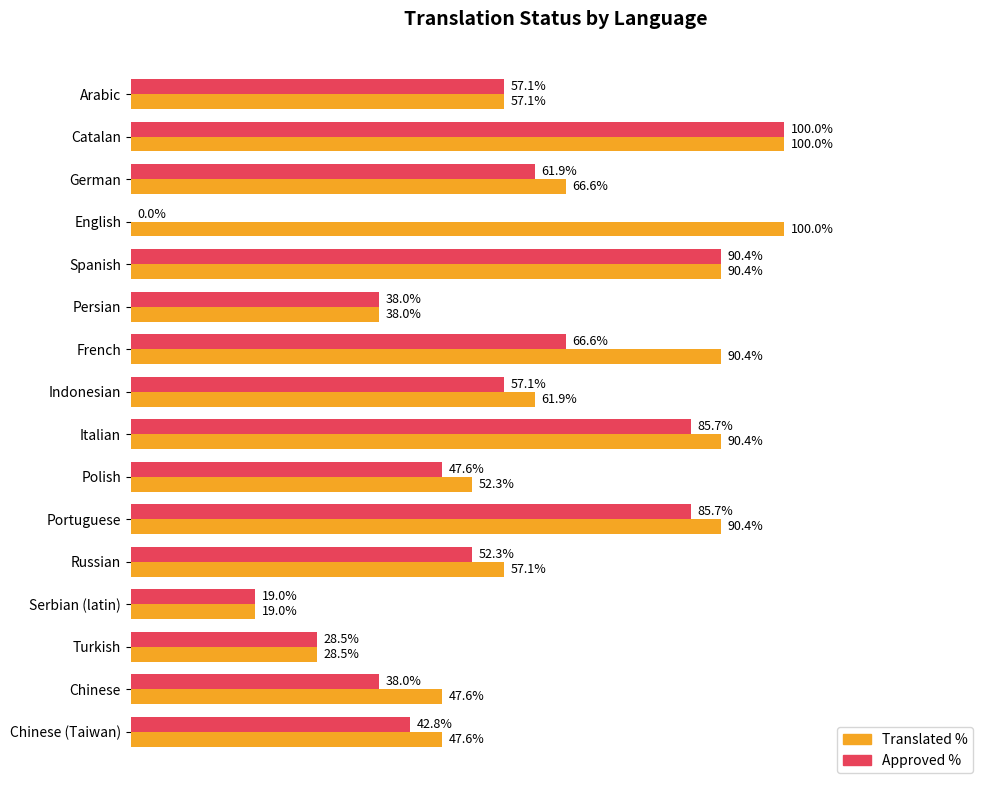

At which category is the sum across all series the highest?

Catalan